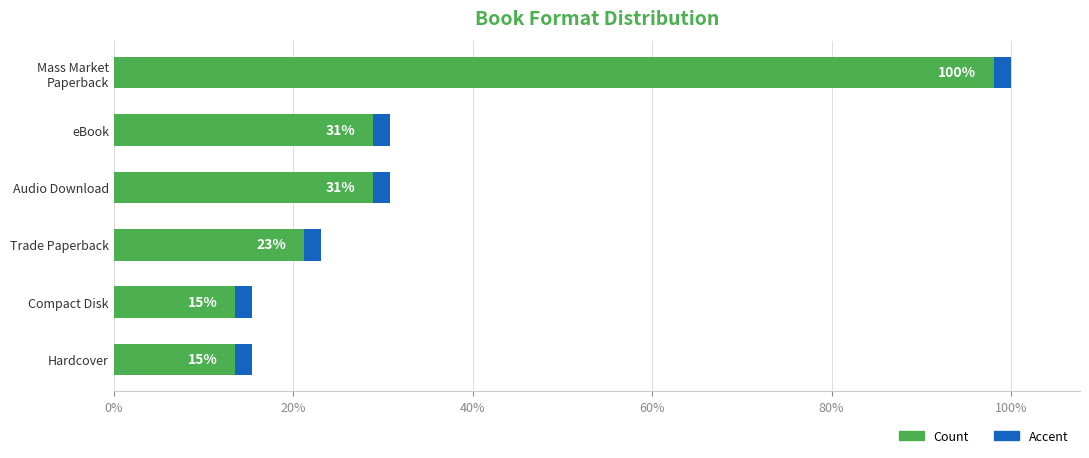

Reading right to left, extract all data points from this chart.

2	2	3	4	4	13